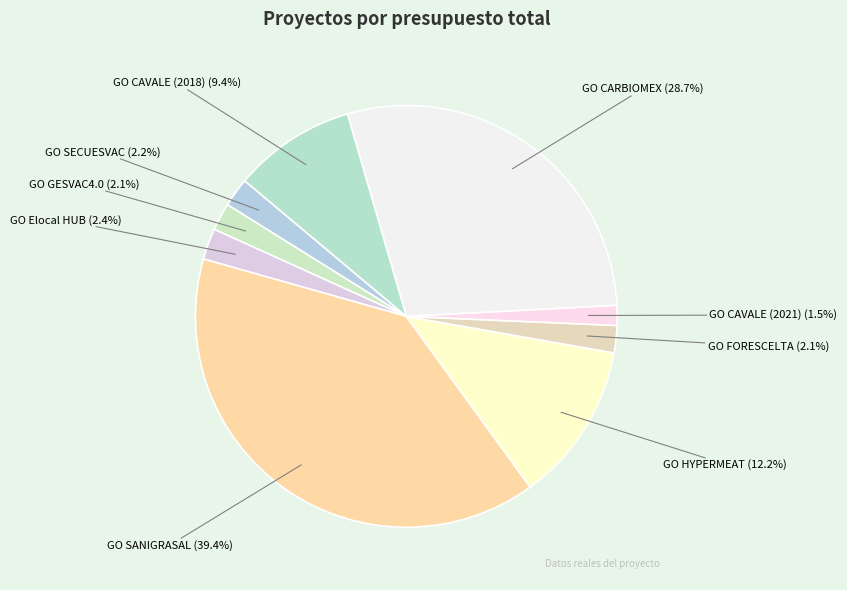

Is there a majority slice in this chart?

No